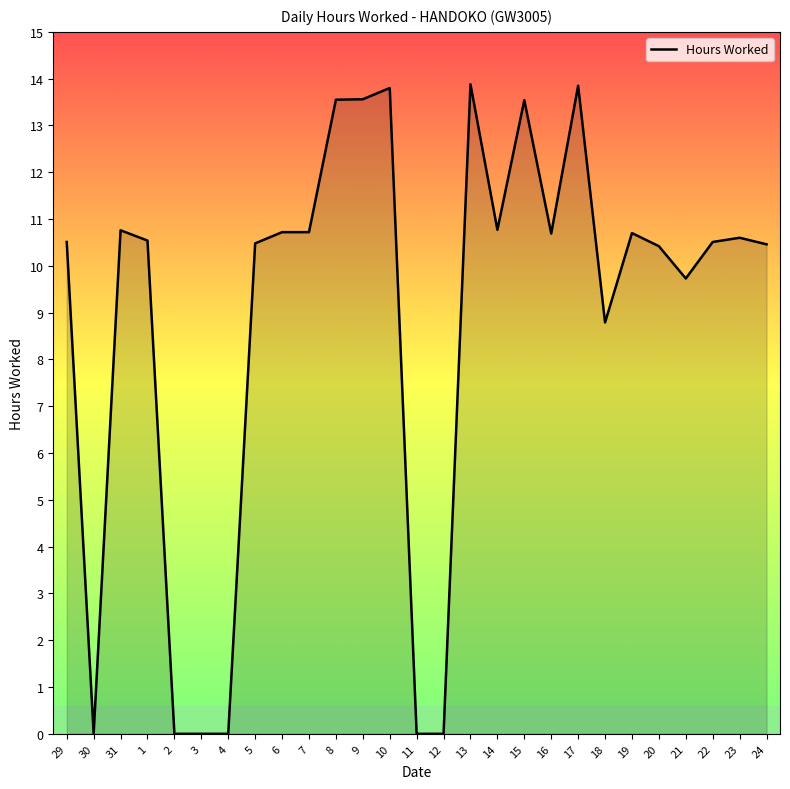

What is the change in value from 6 to 11?

-10.7